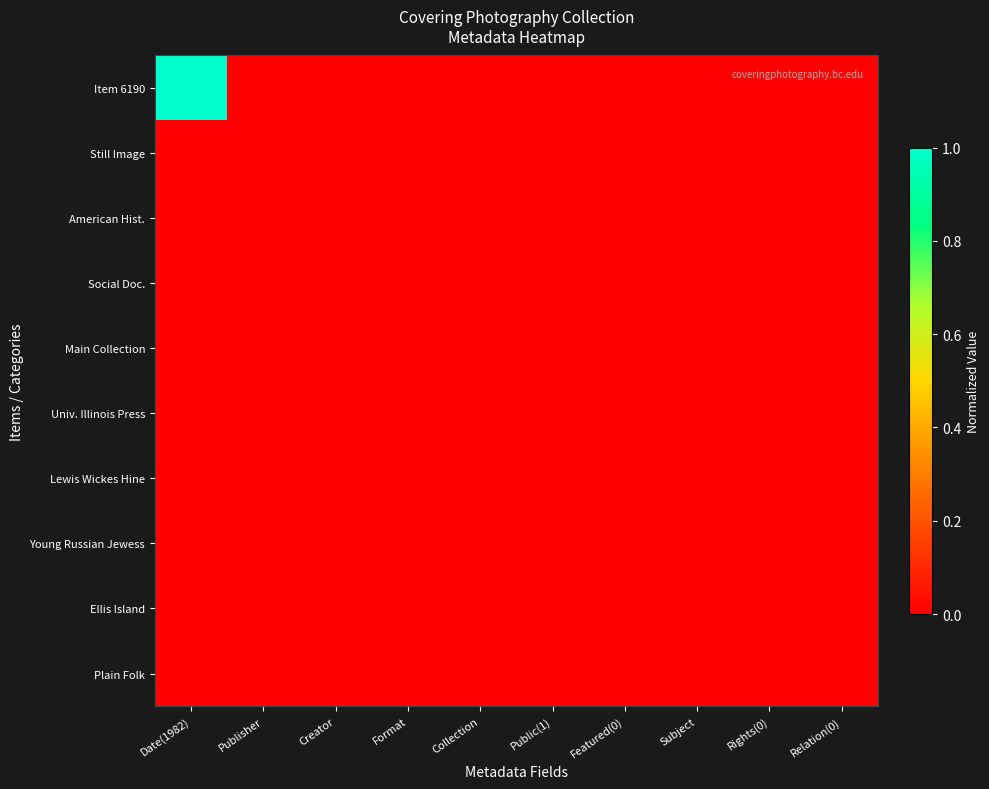

Reading left to right, list all the values displayed in this chart.

Item 6190: Date(1982)=1.0	Publisher=0.0	Creator=0.0	Format=0.0	Collection=0.0	Public(1)=0.0	Featured(0)=0.0	Subject=0.0	Rights(0)=0.0	Relation(0)=0.0
Still Image: Date(1982)=0.0	Publisher=0.0	Creator=0.0	Format=0.0	Collection=0.0	Public(1)=0.0	Featured(0)=0.0	Subject=0.0	Rights(0)=0.0	Relation(0)=0.0
American Hist.: Date(1982)=0.0	Publisher=0.0	Creator=0.0	Format=0.0	Collection=0.0	Public(1)=0.0	Featured(0)=0.0	Subject=0.0	Rights(0)=0.0	Relation(0)=0.0
Social Doc.: Date(1982)=0.0	Publisher=0.0	Creator=0.0	Format=0.0	Collection=0.0	Public(1)=0.0	Featured(0)=0.0	Subject=0.0	Rights(0)=0.0	Relation(0)=0.0
Main Collection: Date(1982)=0.0	Publisher=0.0	Creator=0.0	Format=0.0	Collection=0.0	Public(1)=0.0	Featured(0)=0.0	Subject=0.0	Rights(0)=0.0	Relation(0)=0.0
Univ. Illinois Press: Date(1982)=0.0	Publisher=0.0	Creator=0.0	Format=0.0	Collection=0.0	Public(1)=0.0	Featured(0)=0.0	Subject=0.0	Rights(0)=0.0	Relation(0)=0.0
Lewis Wickes Hine: Date(1982)=0.0	Publisher=0.0	Creator=0.0	Format=0.0	Collection=0.0	Public(1)=0.0	Featured(0)=0.0	Subject=0.0	Rights(0)=0.0	Relation(0)=0.0
Young Russian Jewess: Date(1982)=0.0	Publisher=0.0	Creator=0.0	Format=0.0	Collection=0.0	Public(1)=0.0	Featured(0)=0.0	Subject=0.0	Rights(0)=0.0	Relation(0)=0.0
Ellis Island: Date(1982)=0.0	Publisher=0.0	Creator=0.0	Format=0.0	Collection=0.0	Public(1)=0.0	Featured(0)=0.0	Subject=0.0	Rights(0)=0.0	Relation(0)=0.0
Plain Folk: Date(1982)=0.0	Publisher=0.0	Creator=0.0	Format=0.0	Collection=0.0	Public(1)=0.0	Featured(0)=0.0	Subject=0.0	Rights(0)=0.0	Relation(0)=0.0